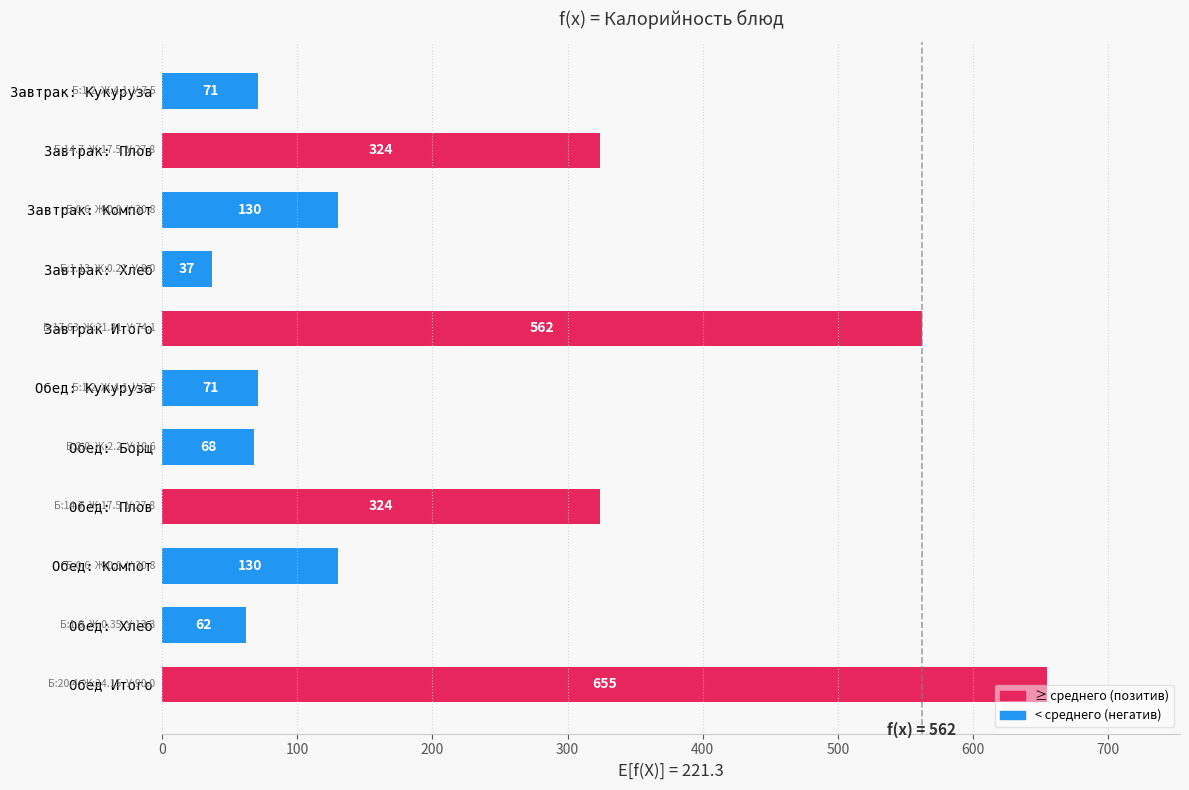

Does the chart contain stacked bars?

No